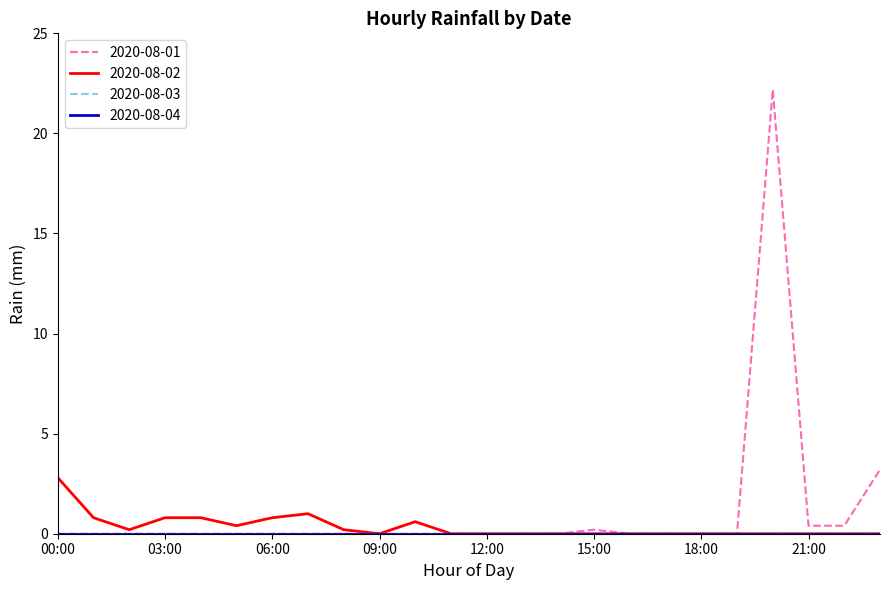

Which series has the largest range (max minus min)?

2020-08-01